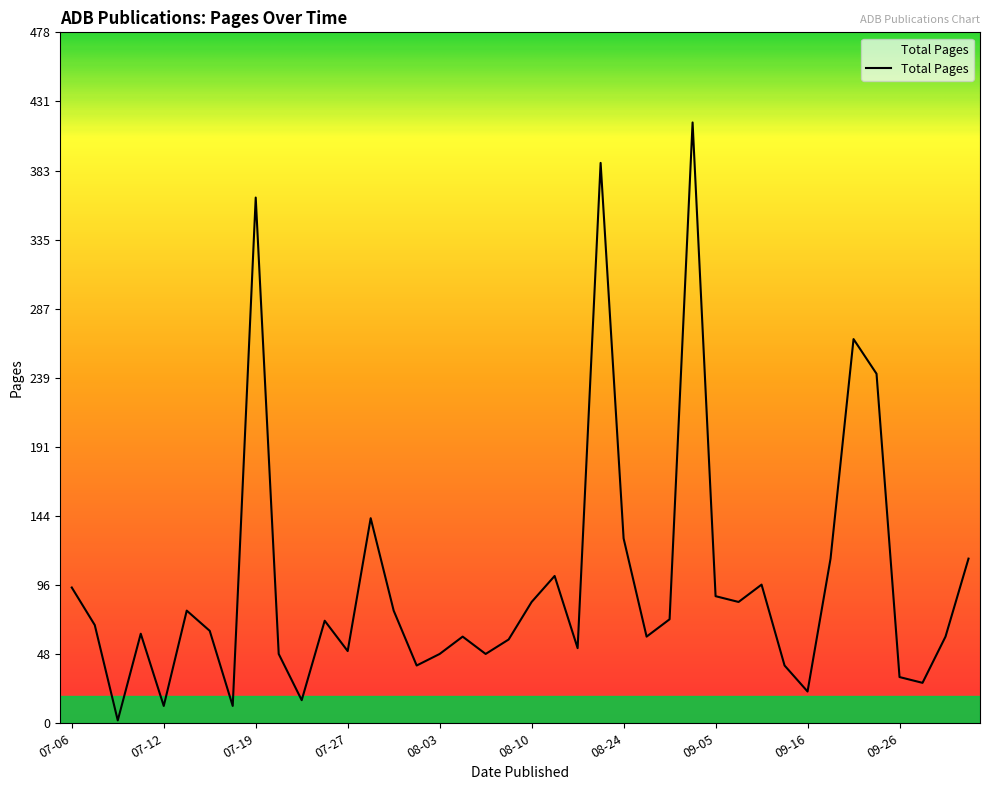

What is the maximum value shown in the chart?

416